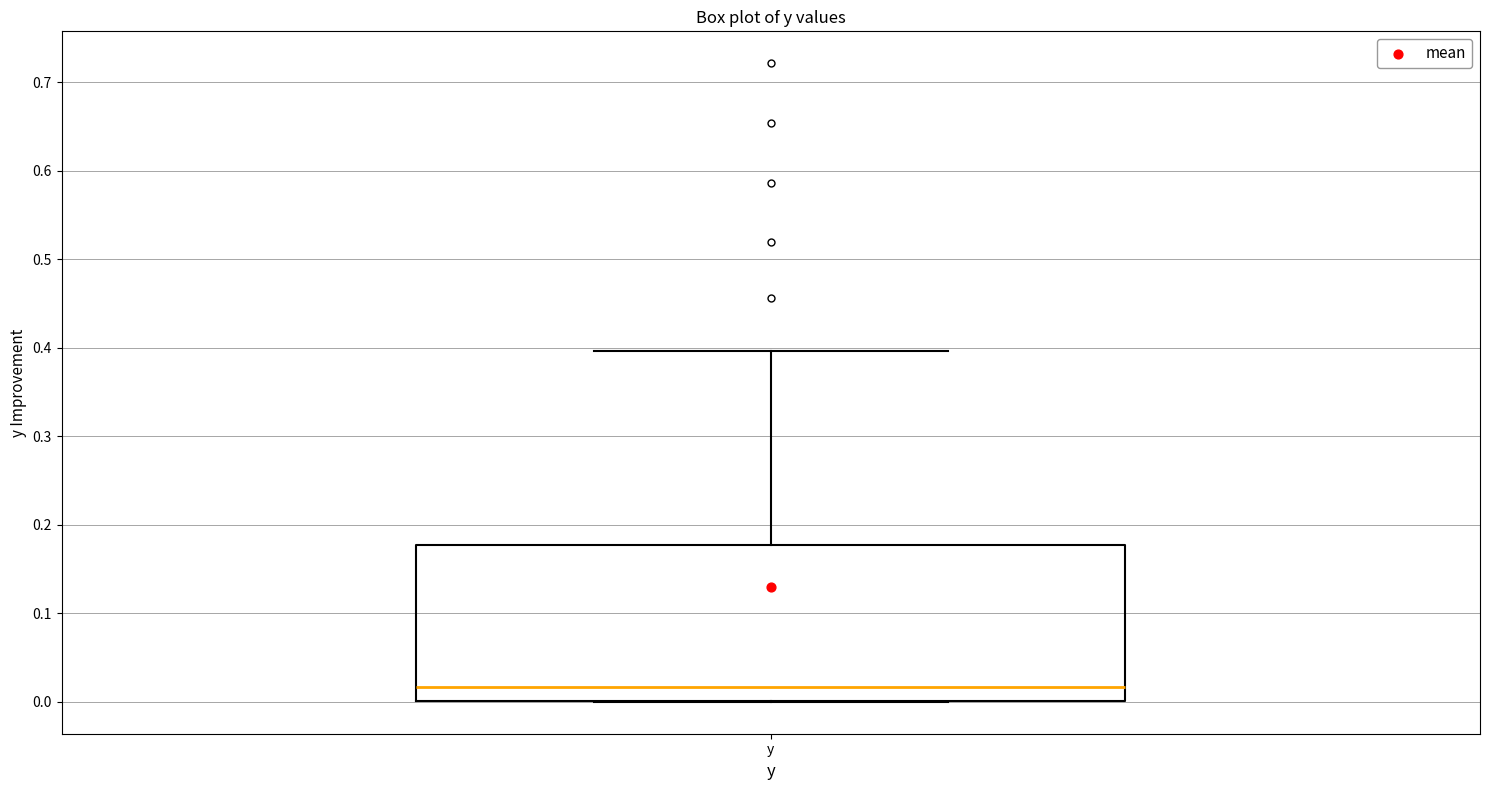

Read this box plot against the y-axis: the position of the median line, the range covered by the box, and the ends of both whiskers. The values are not printed on the chart, so give them approximately, as read against the axis.

median 0.02, box 0.00 to 0.18, whiskers 0.00 to 0.40